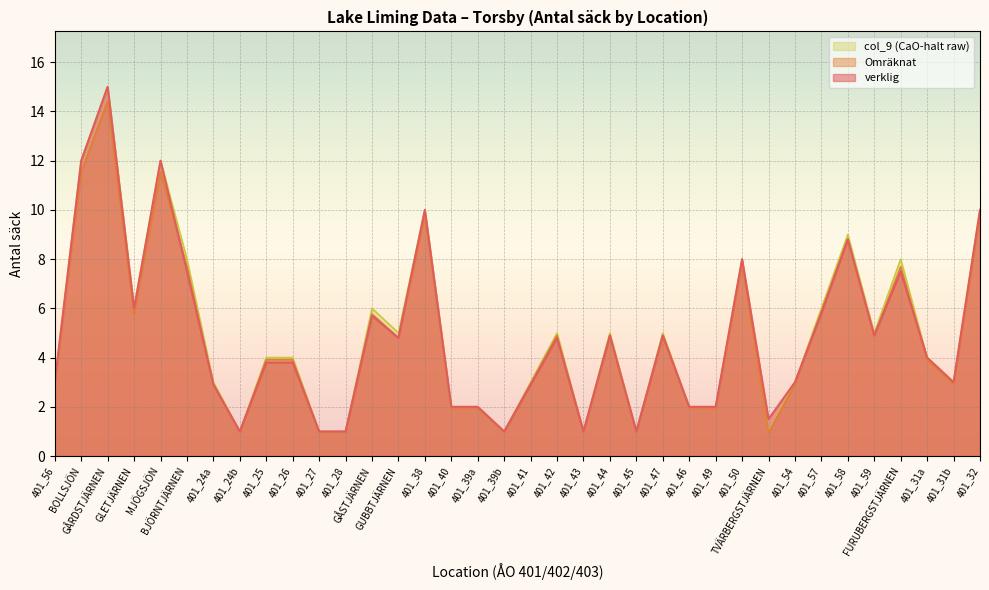

True or false: verklig and col_9 cross at least once.

False